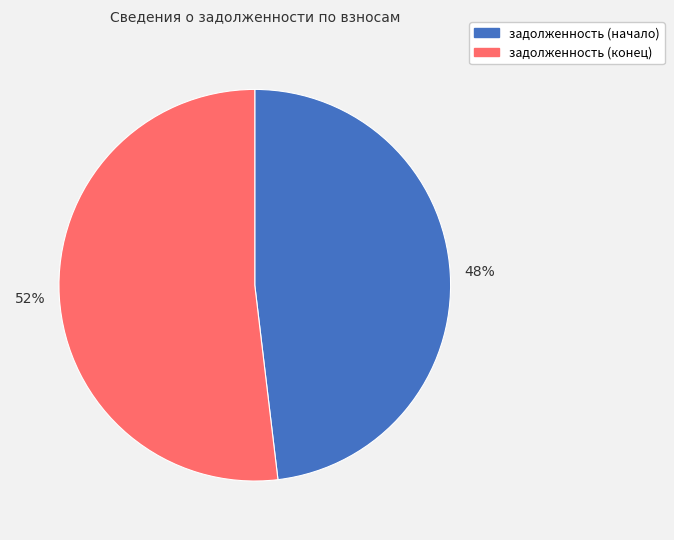

Which slice is the smallest?

задолженность (начало)